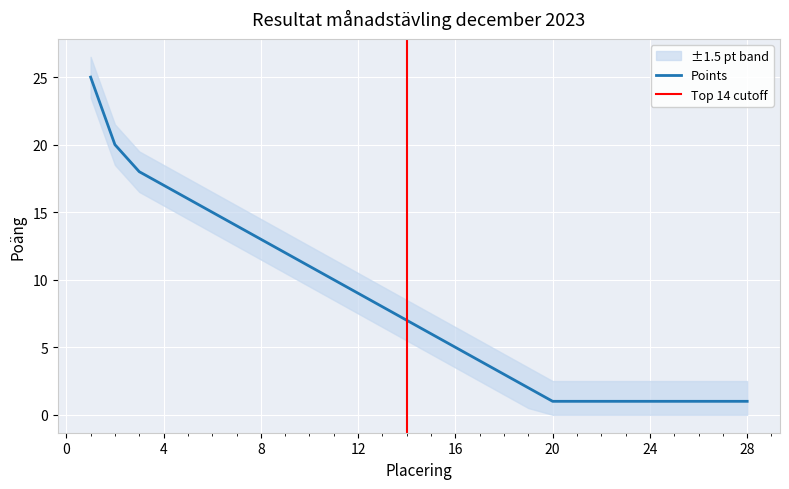

Which category has the highest value across all series?

1